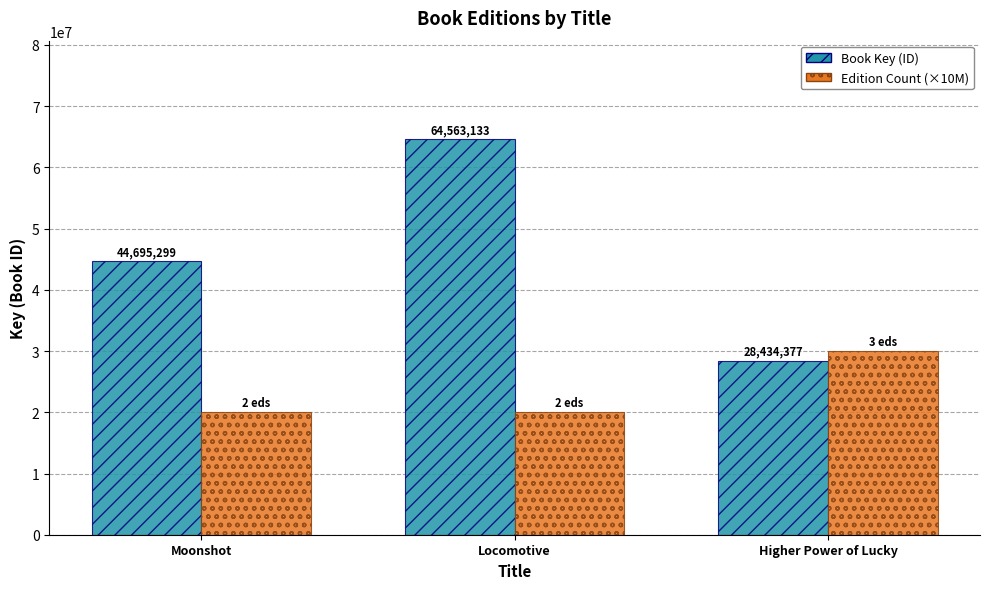

Read the Edition Count (×10M) value at Higher Power of Lucky, to the nearest 50.

30000000